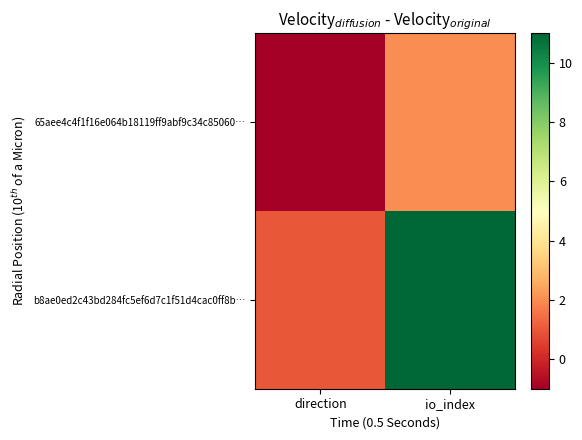

Count the number of categories in the chart.

2